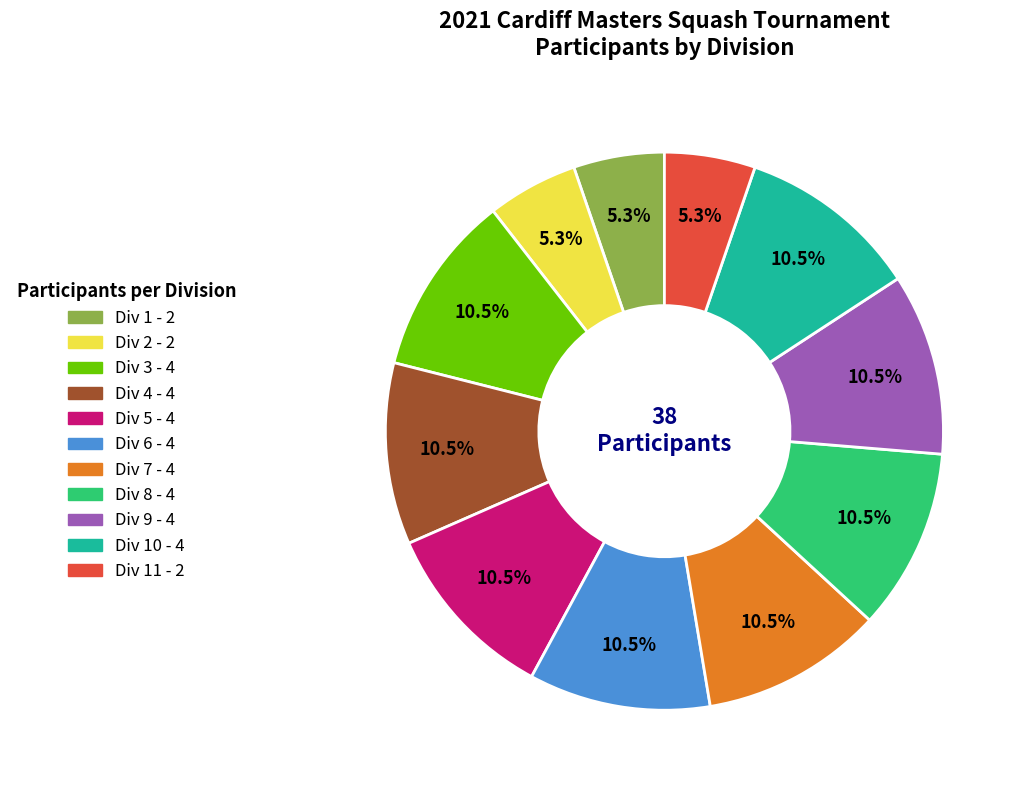

Is there a majority slice in this chart?

No